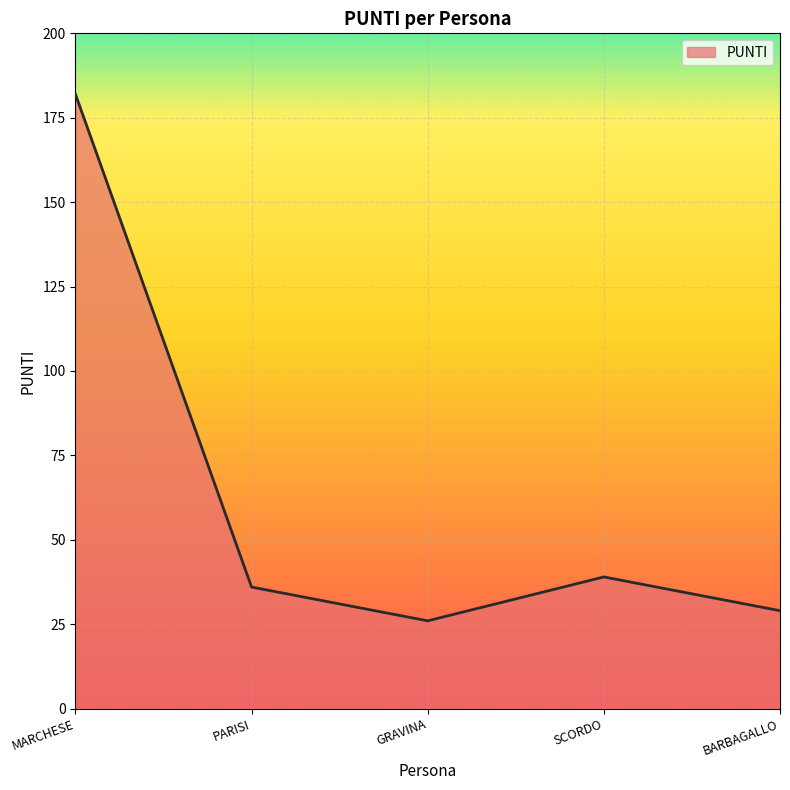

The chart shows a value of 26 at GRAVINA. True or false?

True